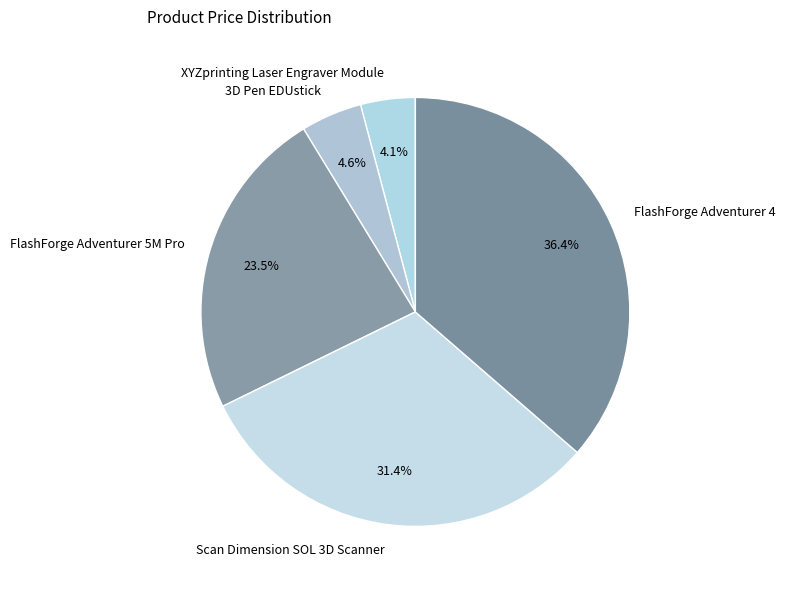

To the nearest percent, what is the difference between the Scan Dimension SOL 3D Scanner and 3D Pen EDUstick slice percentages?

27%